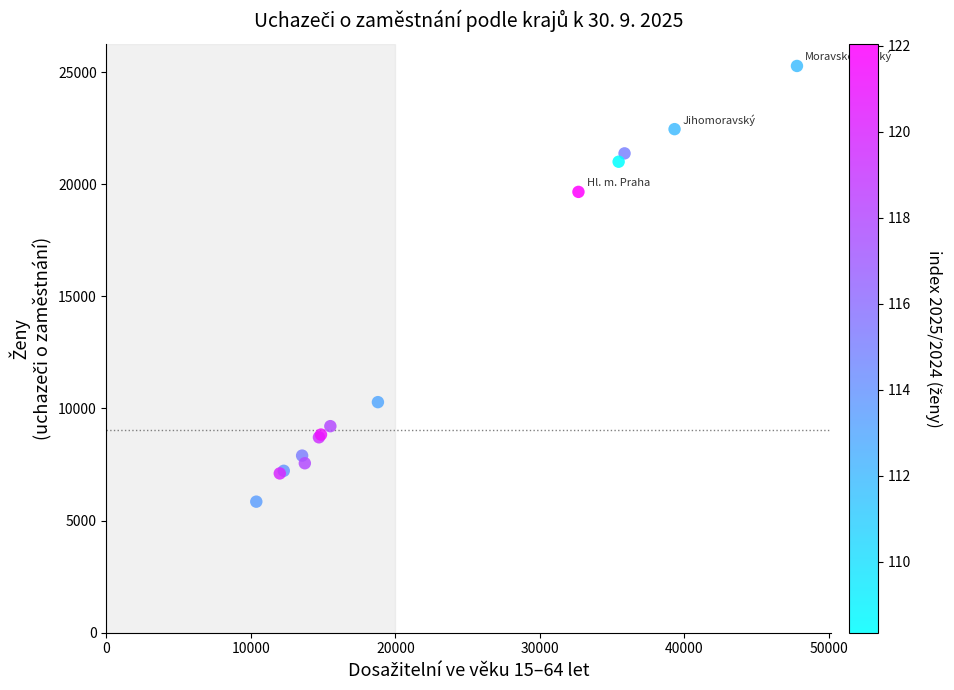

What Y value in the scatter plot is closest to 15560?

19660